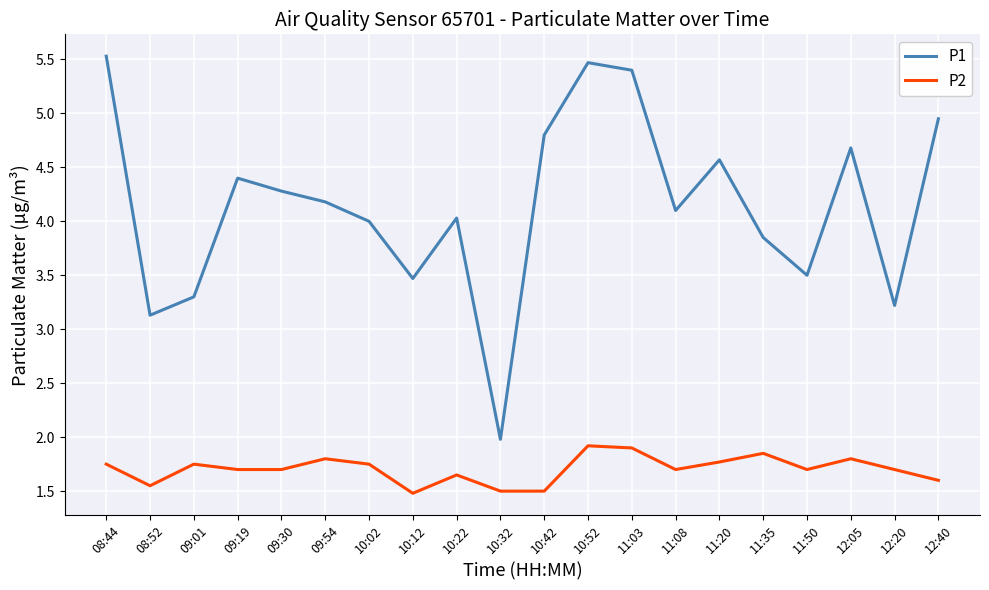

Which series has the largest total across all categories?

P1